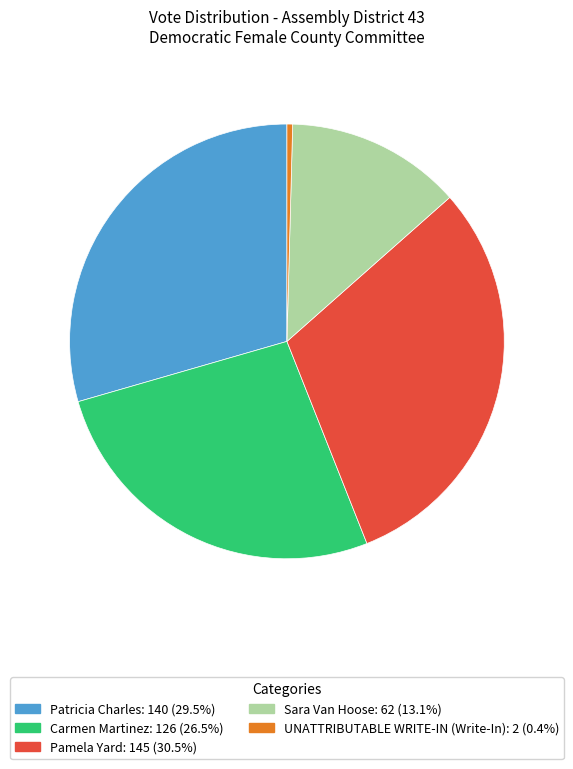

Does any single category account for the majority?

No